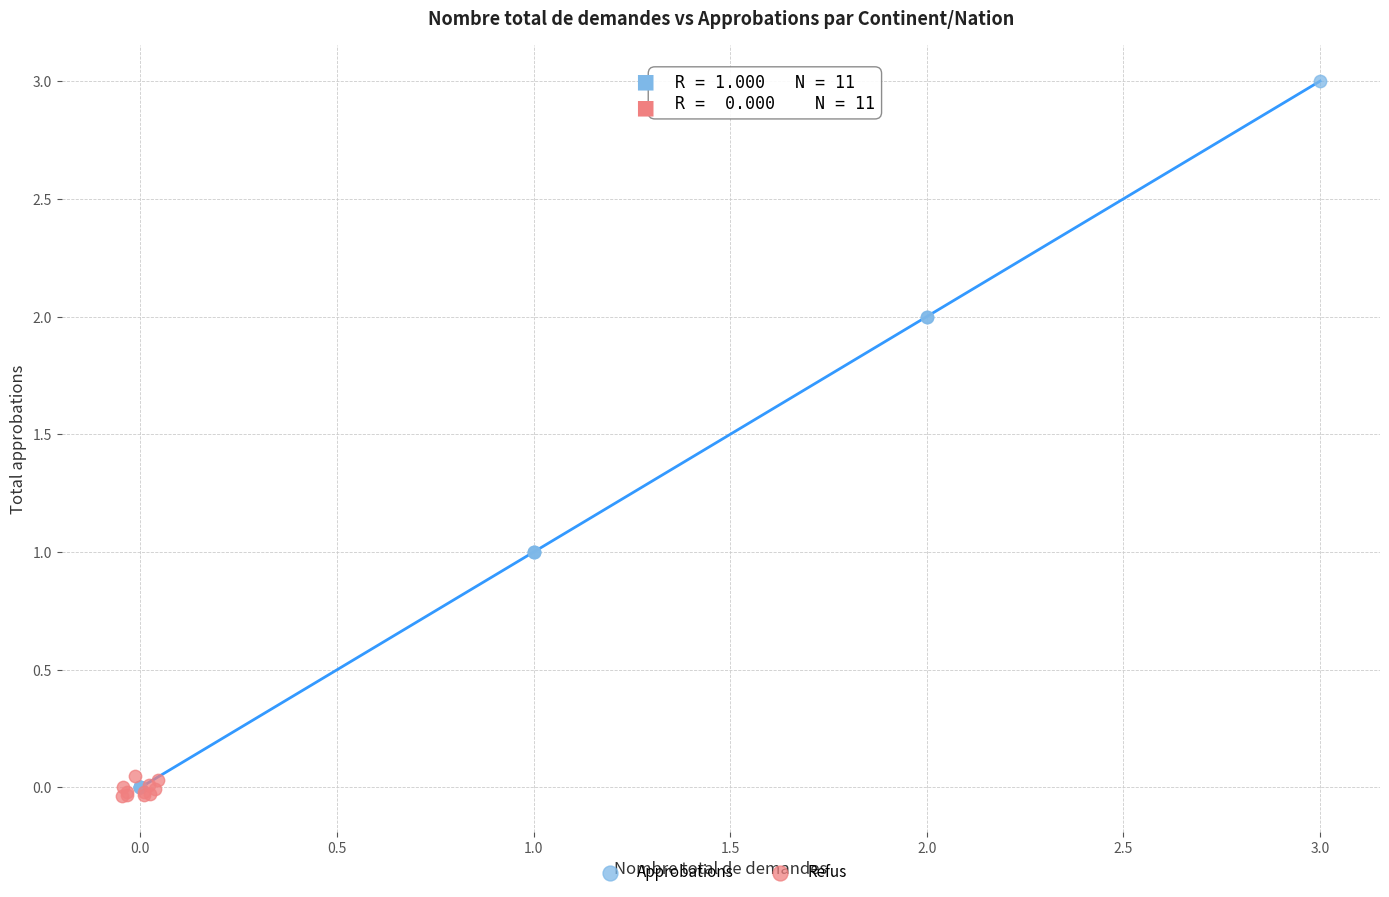

Which series has the widest spread of Y values?

Approbations